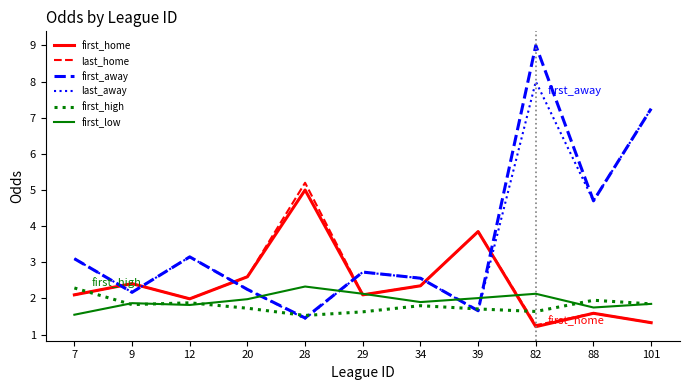

What is the spread (max minus min) of values at 82?

7.8